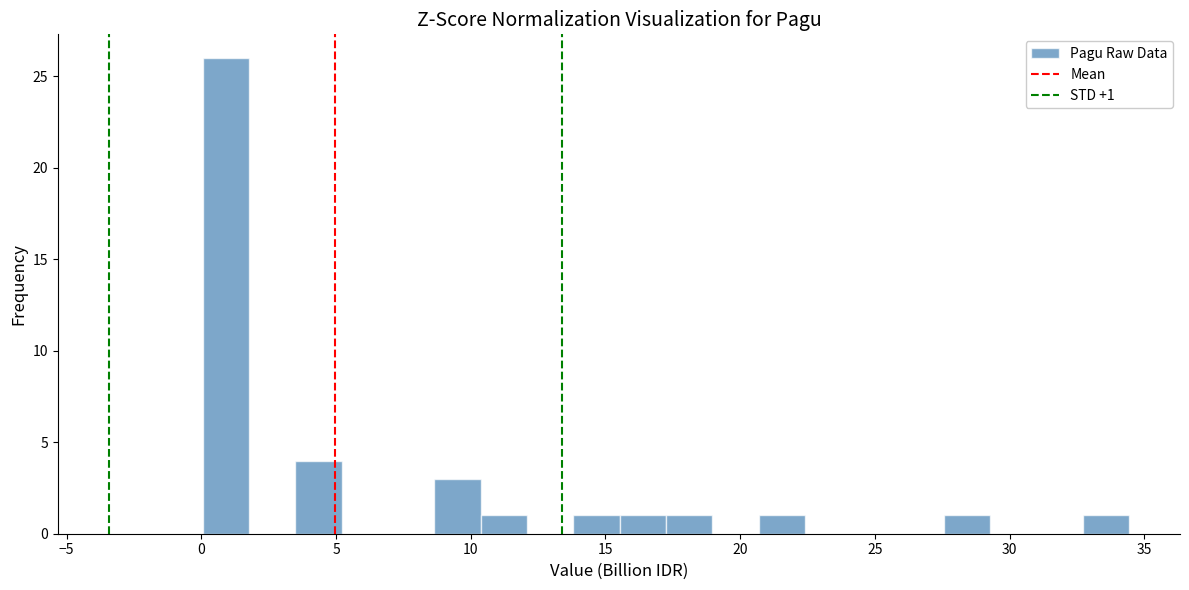

Read against the x-axis, roughly where is the centre of the tallest bar?

1.0